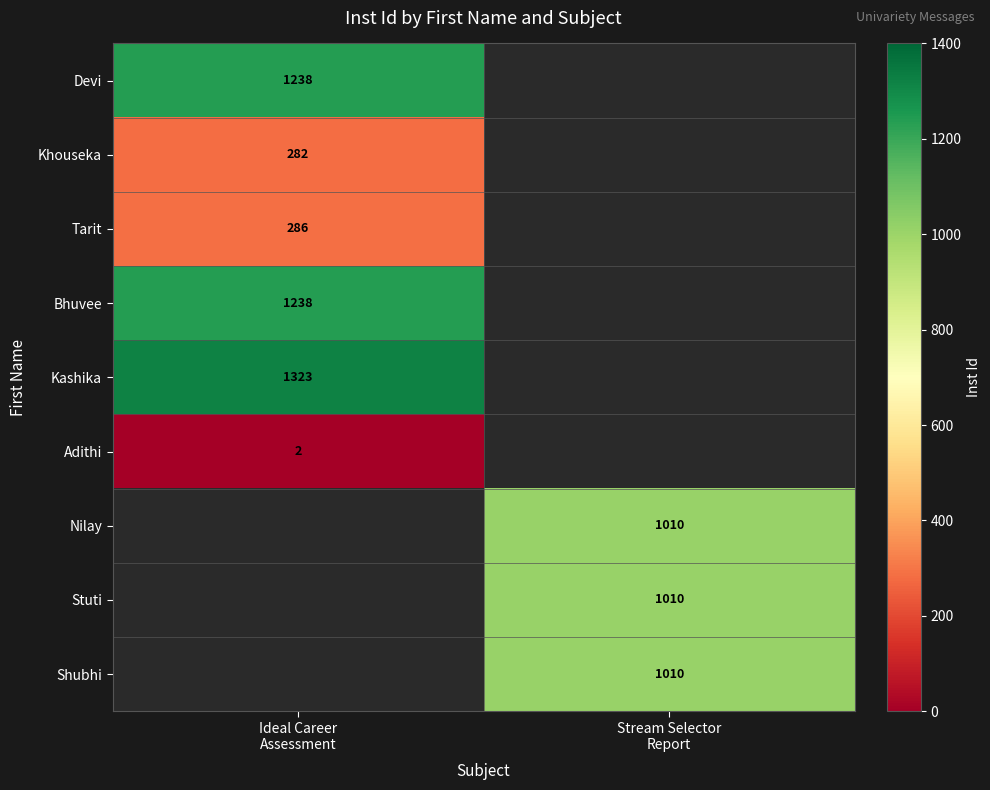

The Tarit series shows 286.0 at Ideal Career Assessment. True or false?

True